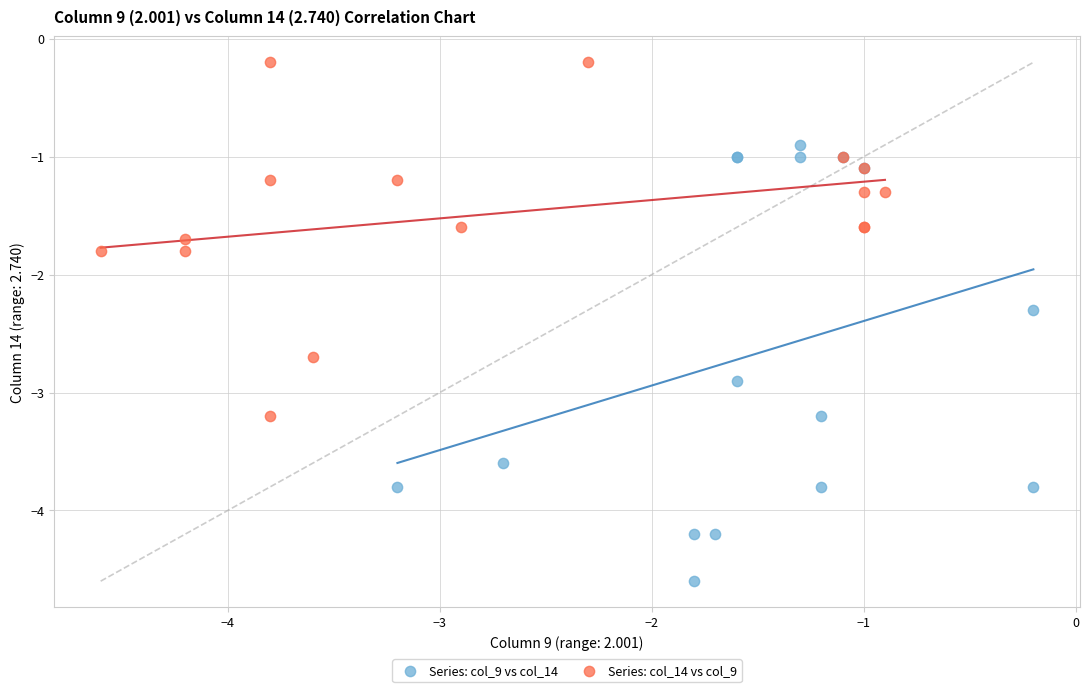

Which series reaches the maximum Y coordinate?

Series: col_14 vs col_9